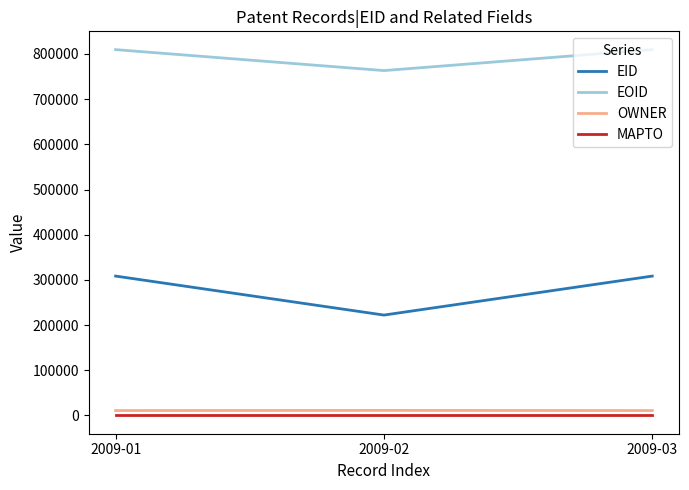

At how many categories does at least one series exceed 575489?

3